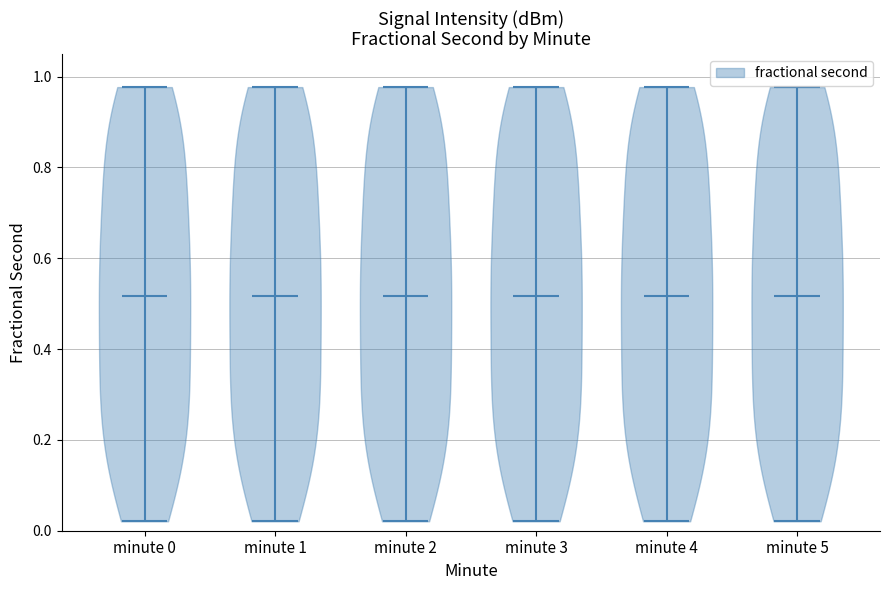

Reading left to right, read every violin against the y-axis: where its median line is, and the lowest and highest points it reaches. The values are not printed on the chart, so give them approximately, as read against the axis.

minute 0: median line 0.52, lowest point 0.02, highest point 0.98
minute 1: median line 0.52, lowest point 0.02, highest point 0.98
minute 2: median line 0.52, lowest point 0.02, highest point 0.98
minute 3: median line 0.52, lowest point 0.02, highest point 0.98
minute 4: median line 0.52, lowest point 0.02, highest point 0.98
minute 5: median line 0.52, lowest point 0.02, highest point 0.98